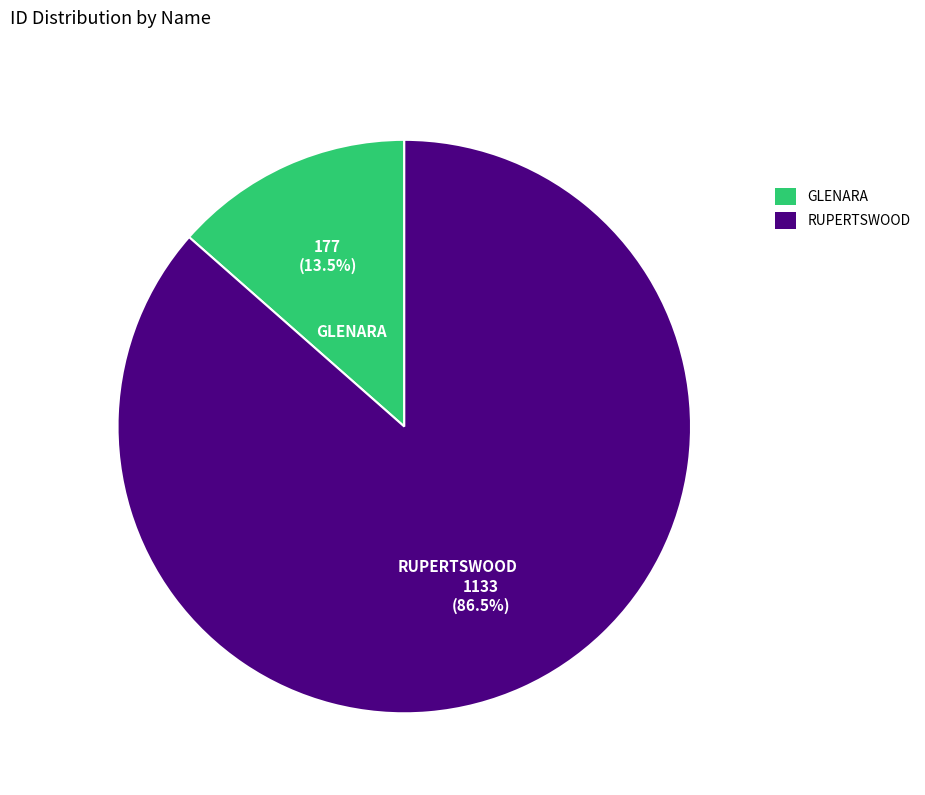

Between GLENARA and RUPERTSWOOD, which is larger?

RUPERTSWOOD